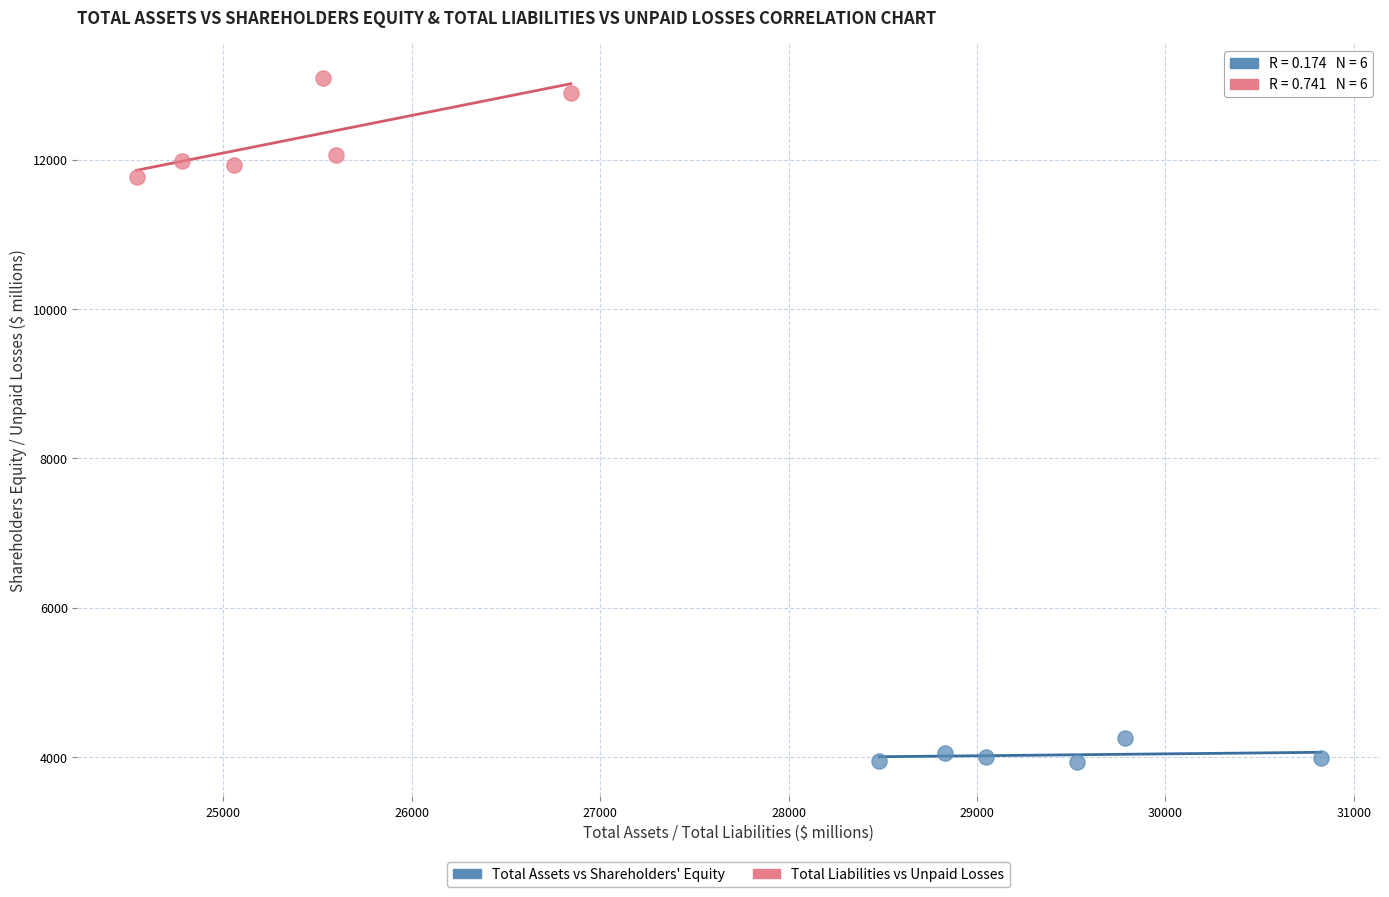

Which series reaches the minimum Y coordinate?

Total Assets vs Shareholders' Equity